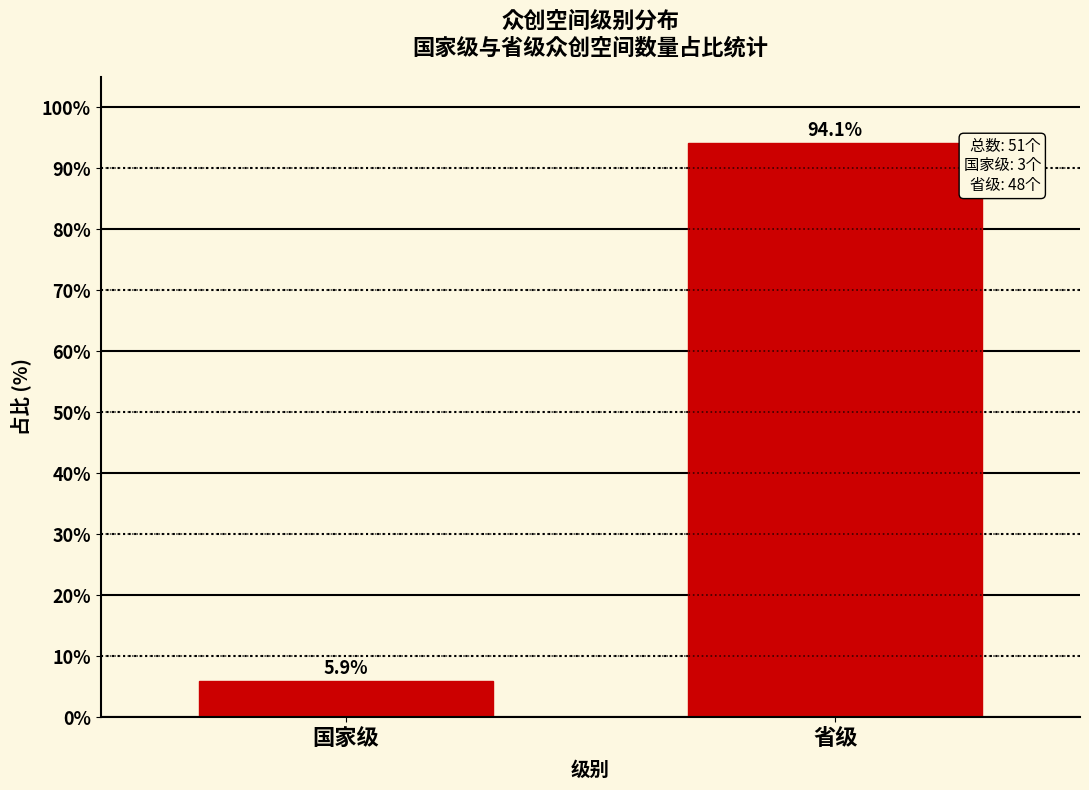

Reading right to left, extract all data points from this chart.

94.1	5.9